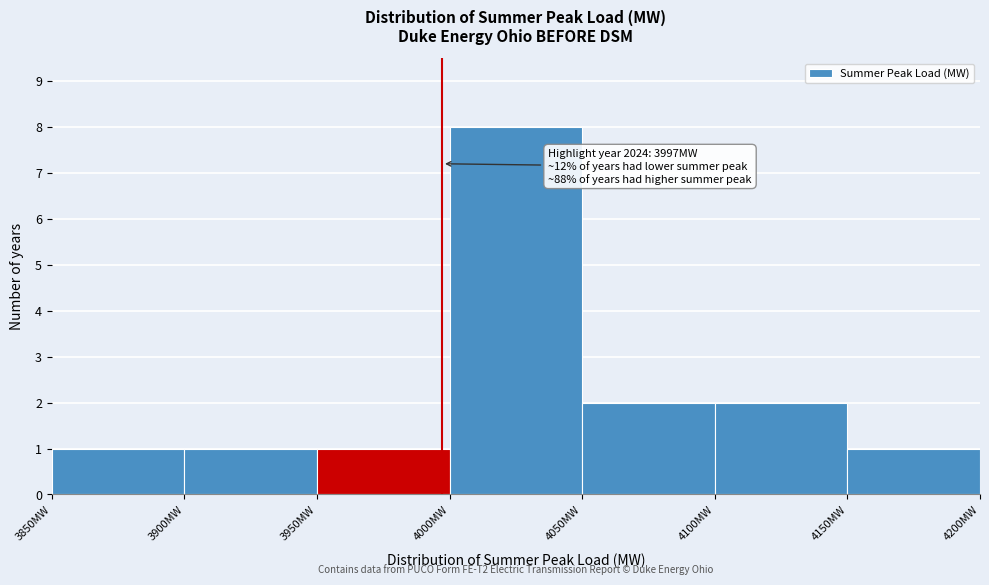

Which range on the x-axis has the tallest bar?

4000 to 4050